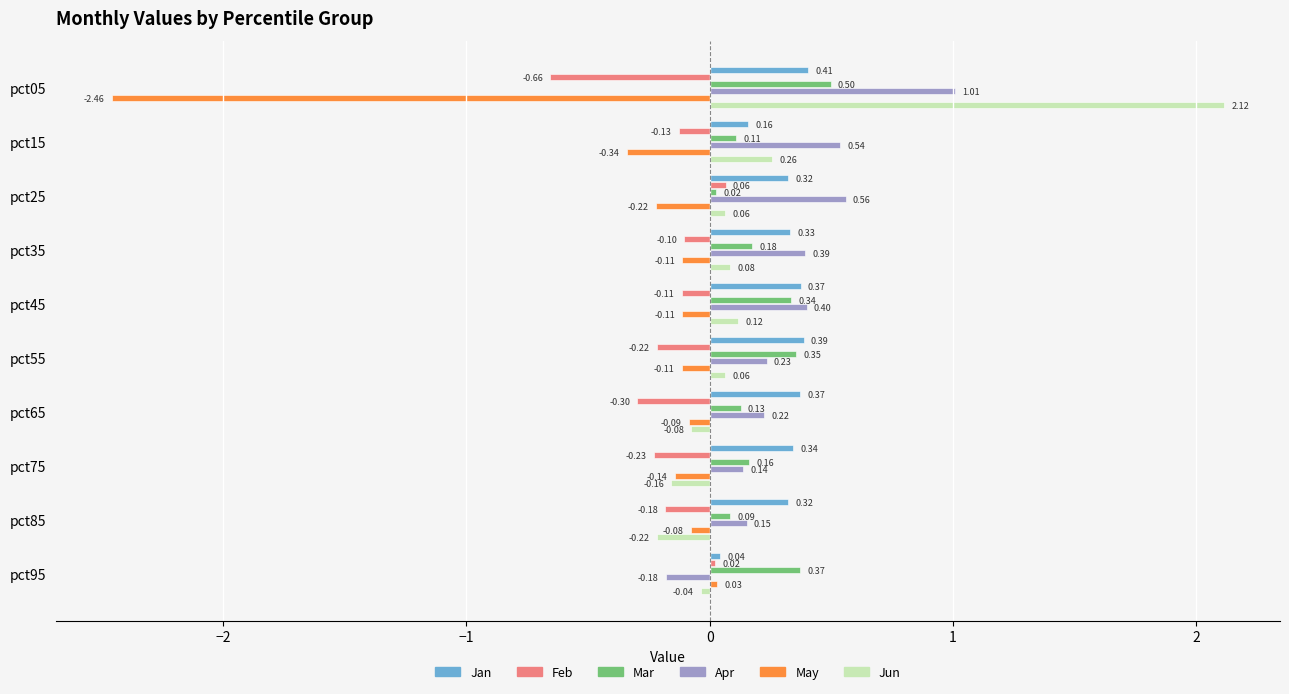

List the labels in order of Mar value, smallest first.

pct25, pct85, pct15, pct65, pct75, pct35, pct45, pct55, pct95, pct05